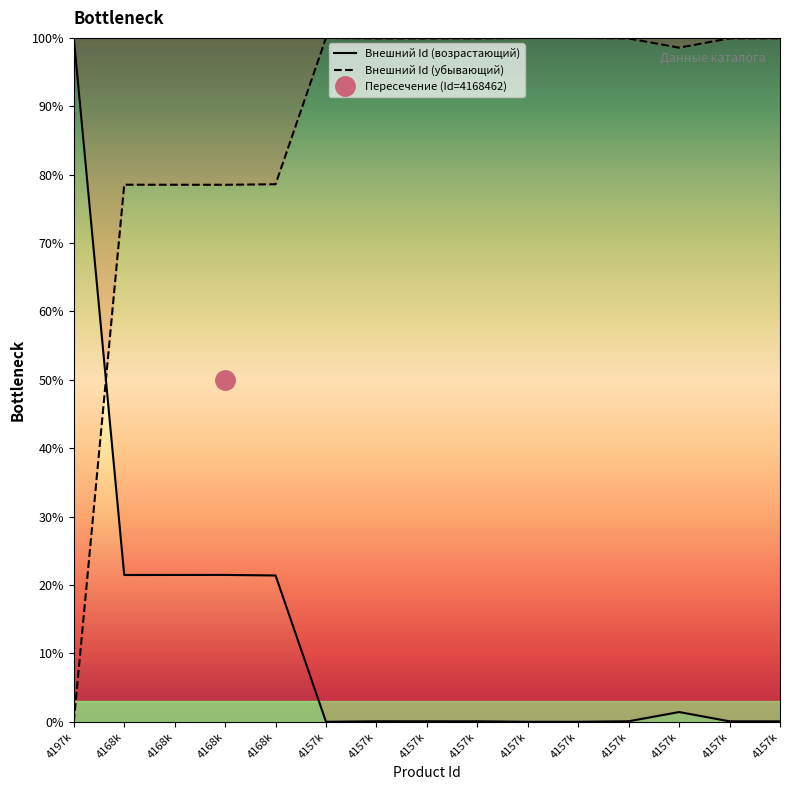

What are all the series names shown in the legend?

Внешний Id (возрастающий), Внешний Id (убывающий)